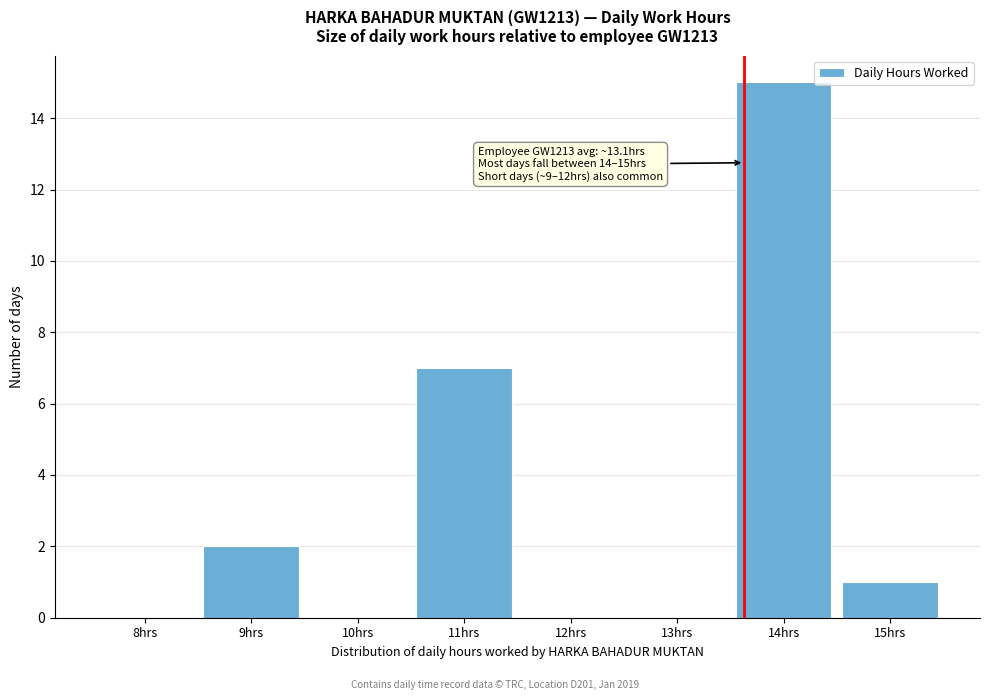

Reading left to right, transcribe all the data shown in this chart.

8hrs=0	9hrs=2	10hrs=0	11hrs=7	12hrs=0	13hrs=0	14hrs=15	15hrs=1